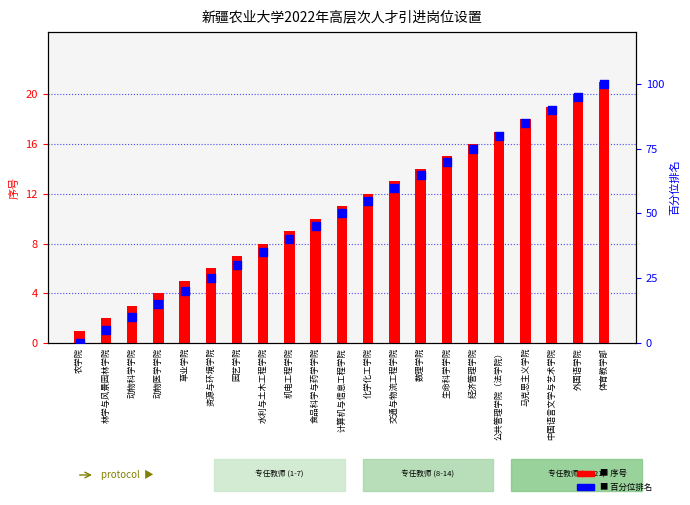

What are all the series names shown in the legend?

序号, 百分位排名